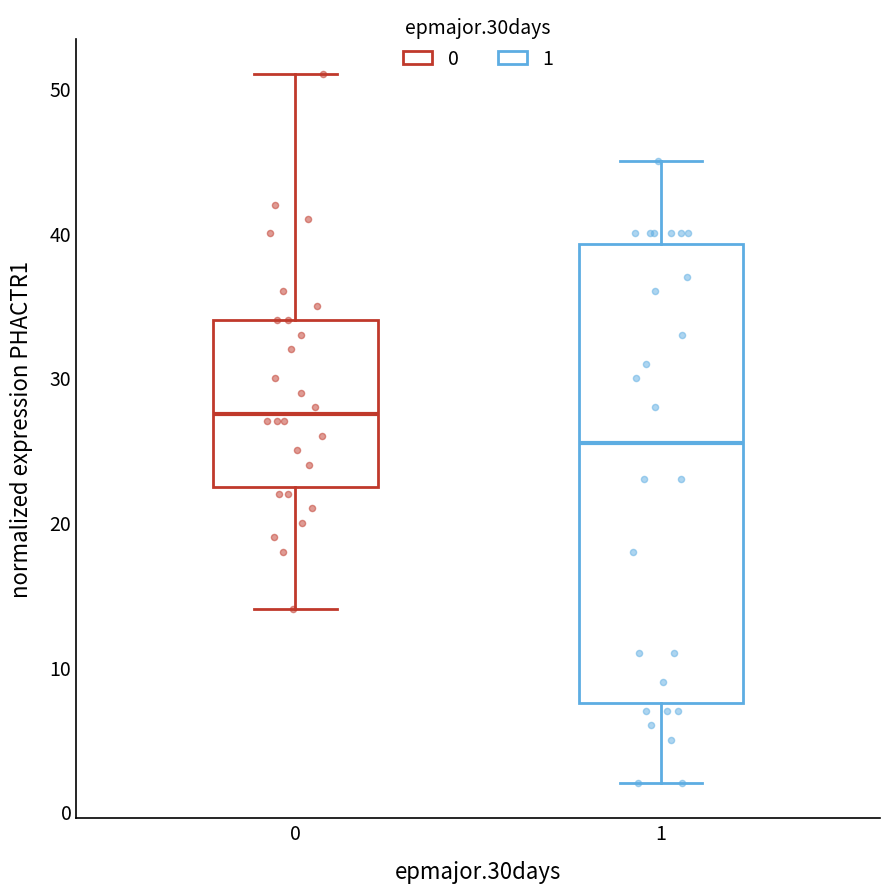

Which box's median line is the highest?

0